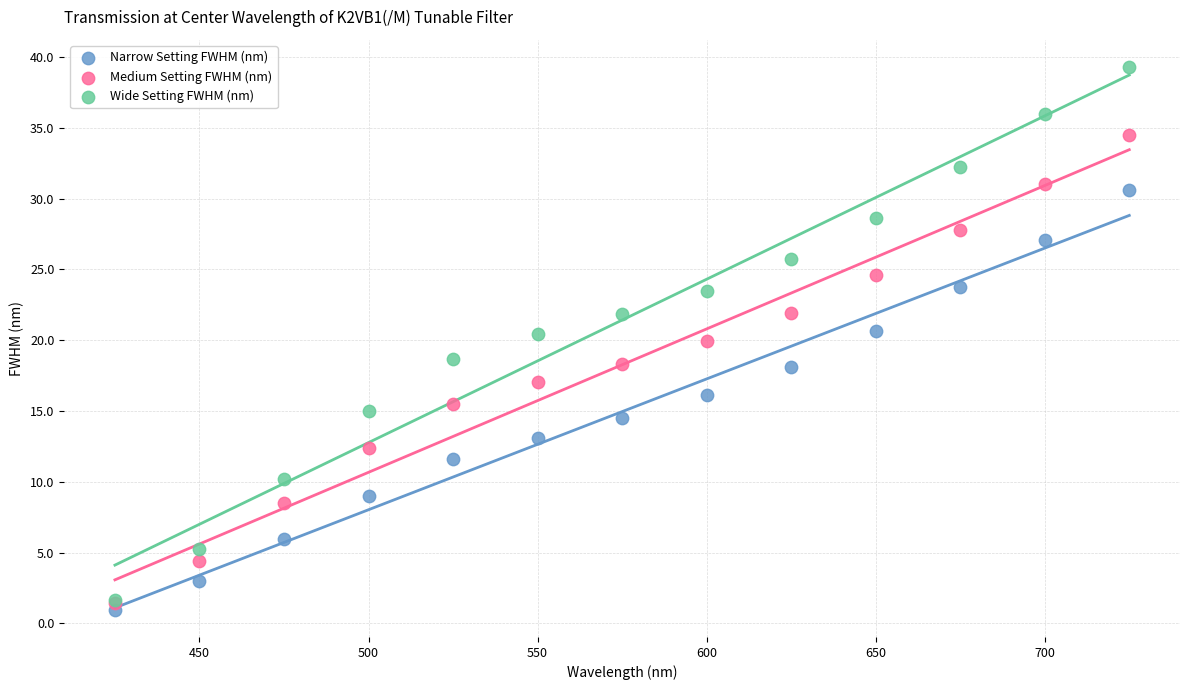

Which series reaches the minimum Y coordinate?

Narrow Setting FWHM (nm)